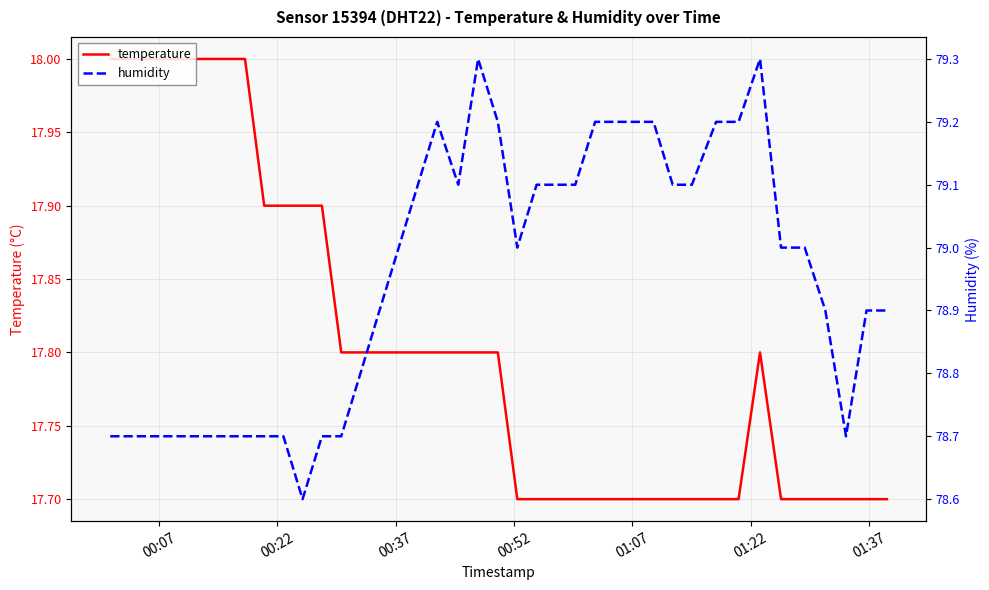

In temperature, how many points are higher than both neighbors (excluding endpoints)?

1